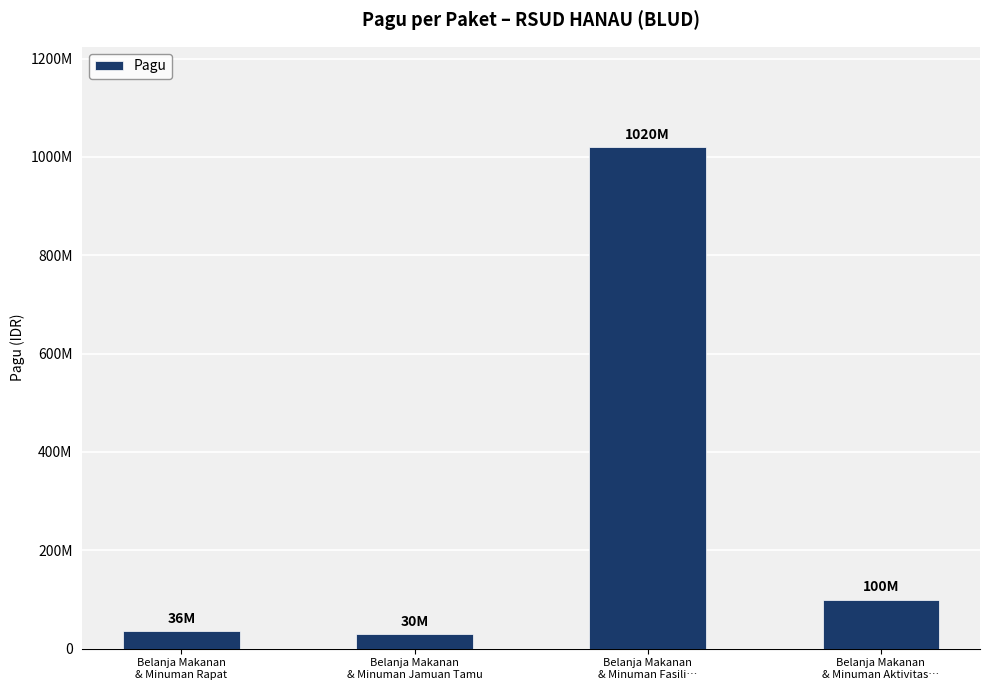

Rank the categories by value from highest to lowest.

Belanja Makanan
& Minuman Fasili…, Belanja Makanan
& Minuman Aktivitas…, Belanja Makanan
& Minuman Rapat, Belanja Makanan
& Minuman Jamuan Tamu